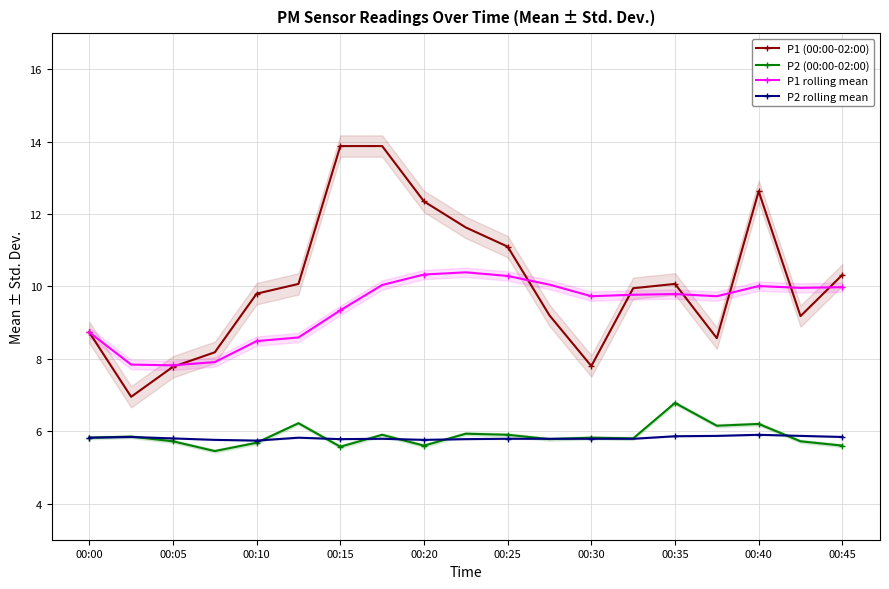

Is it true that P2 (00:00-02:00) equals 2.3 at 00:35?

False